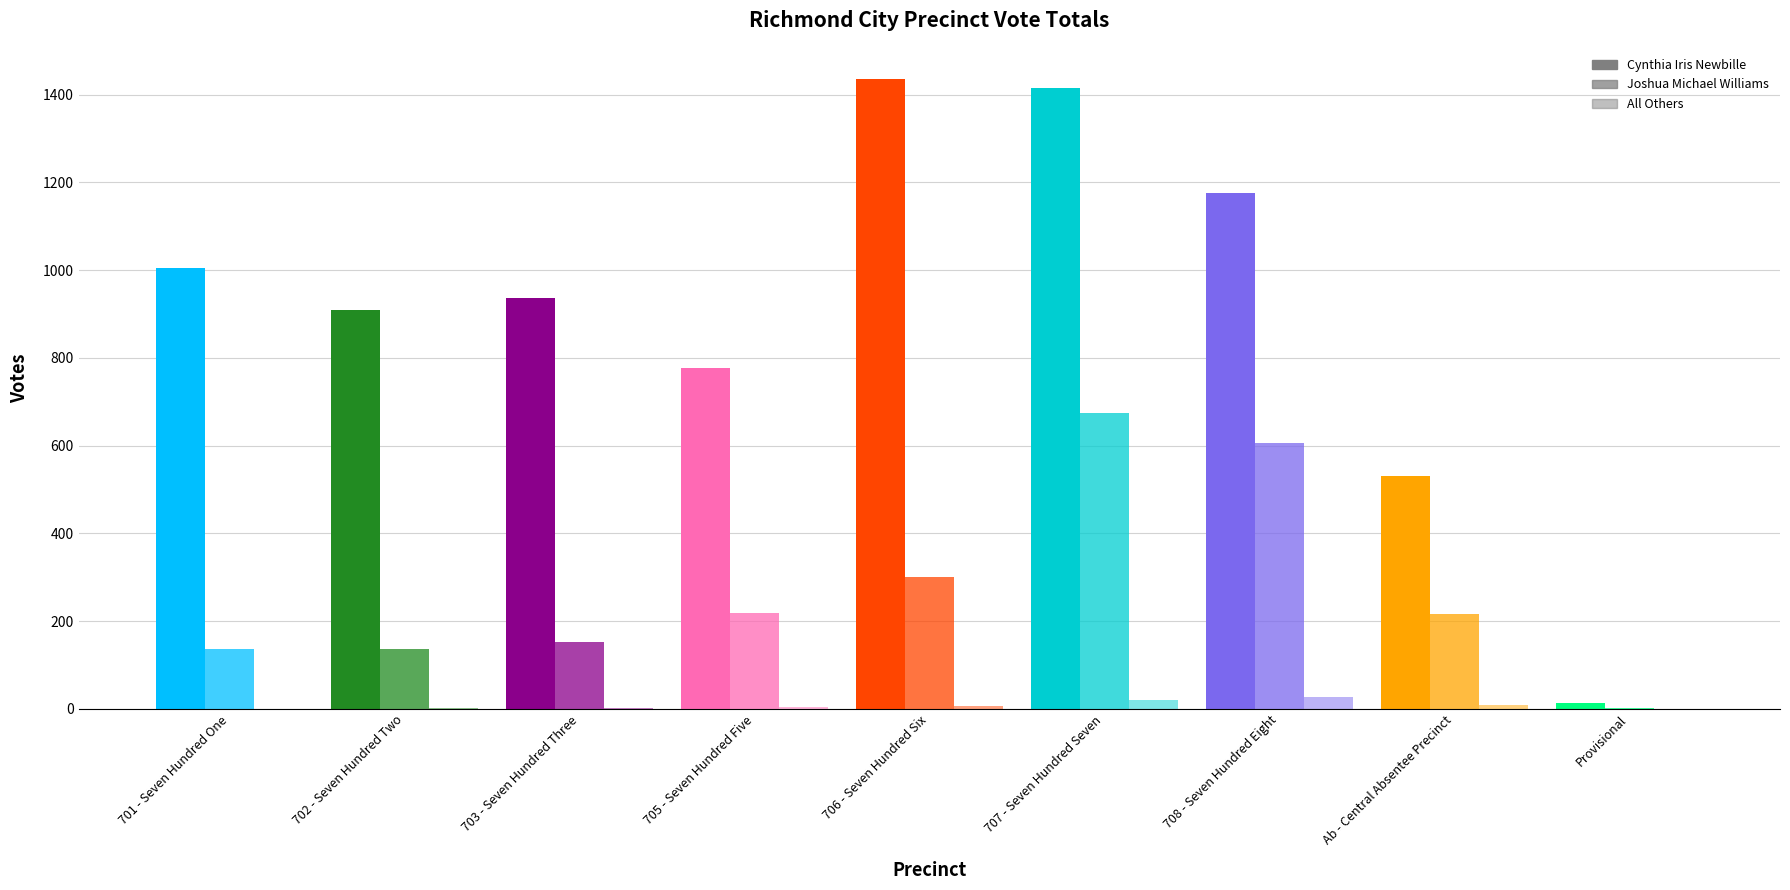

At how many categories does at least one series exceed 1014?

3